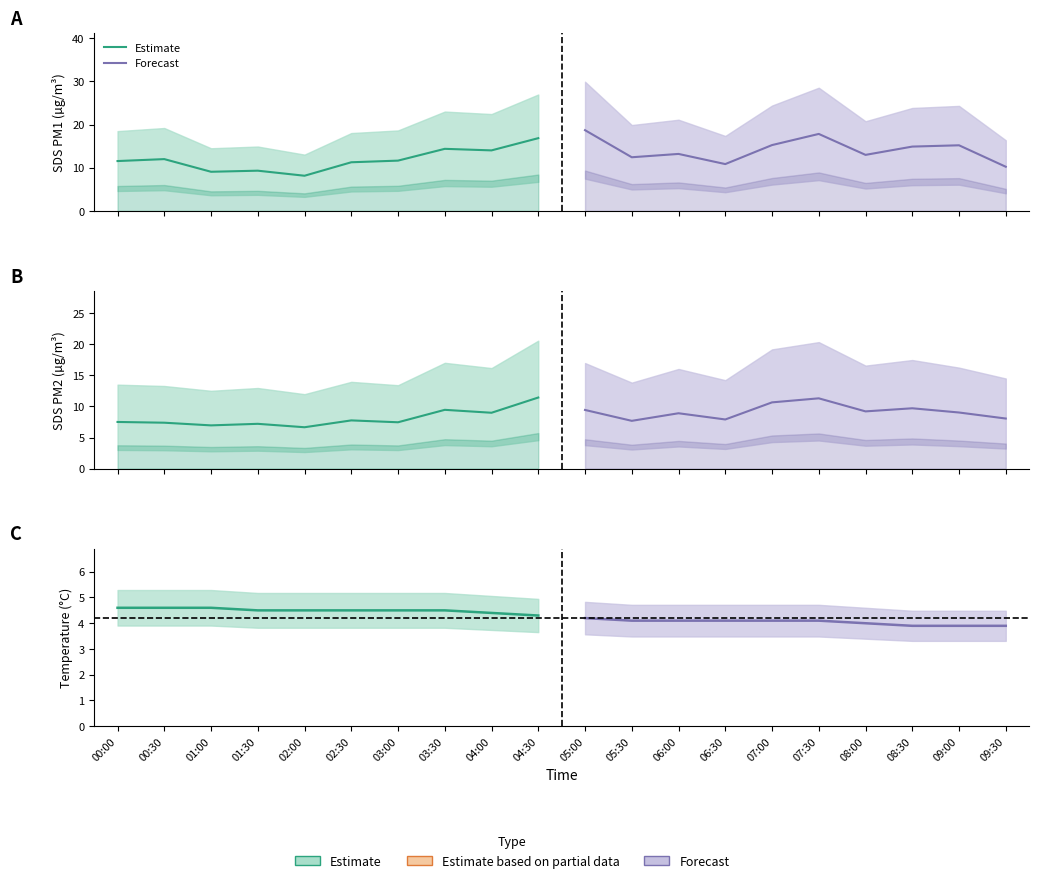

Does the chart display data point markers on the line(s)?

No